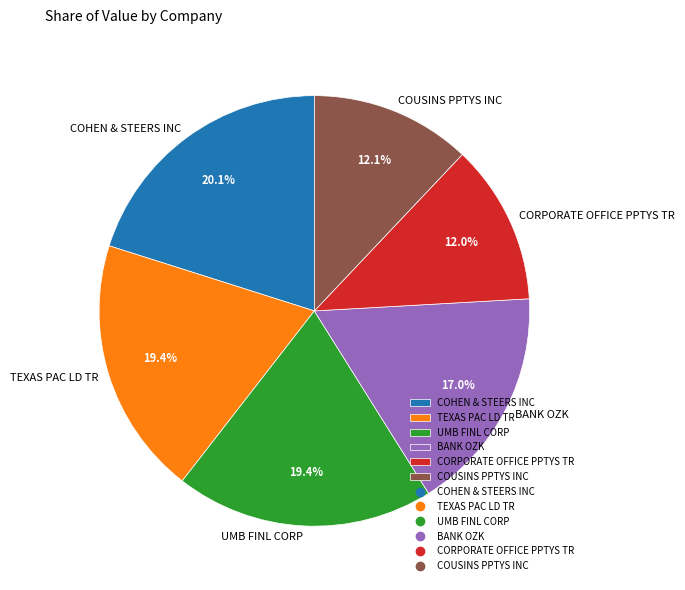

Is TEXAS PAC LD TR the majority of the pie?

No